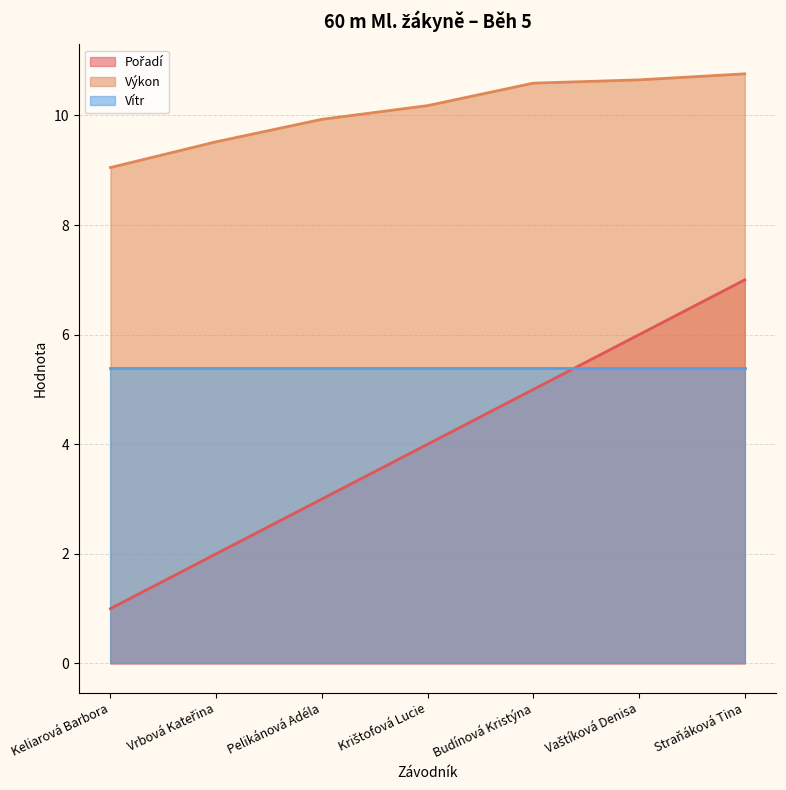

What is the difference between the maximum and minimum values in the Výkon series?

1.7